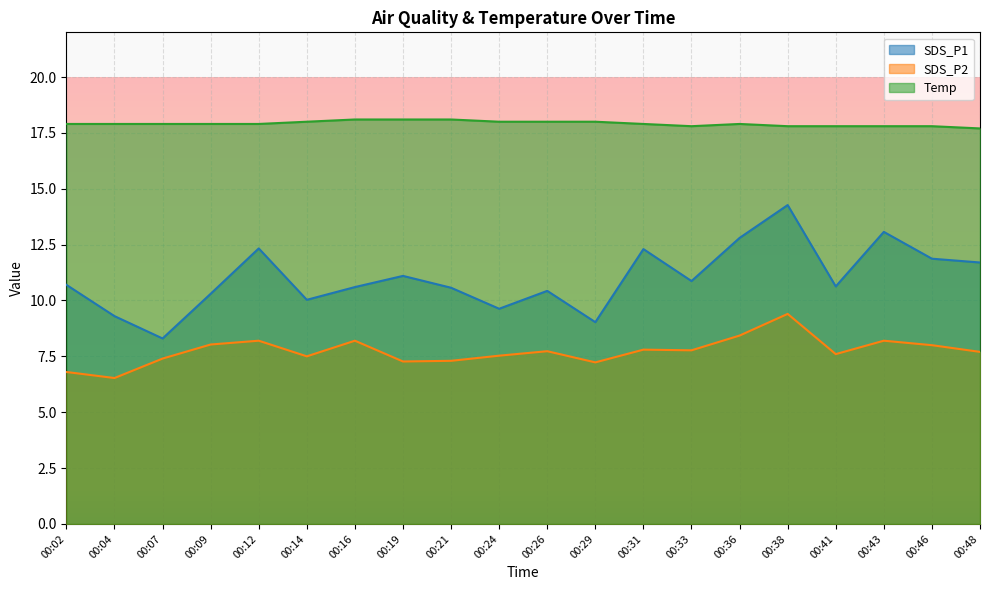

At which category is the sum across all series the highest?

00:38